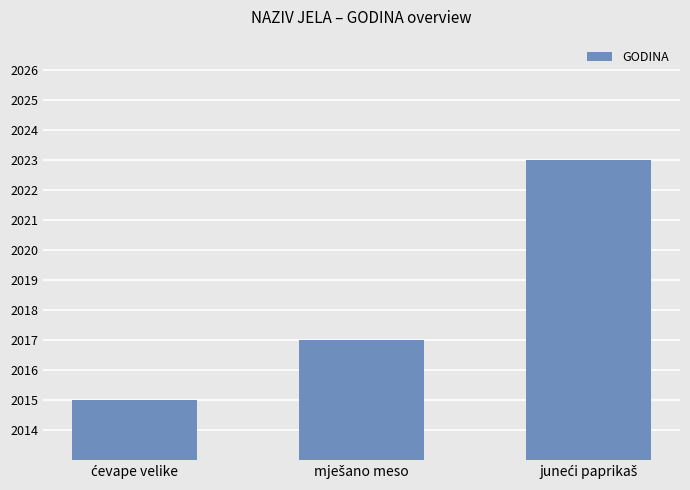

Reading right to left, transcribe all the data shown in this chart.

2023	2017	2015